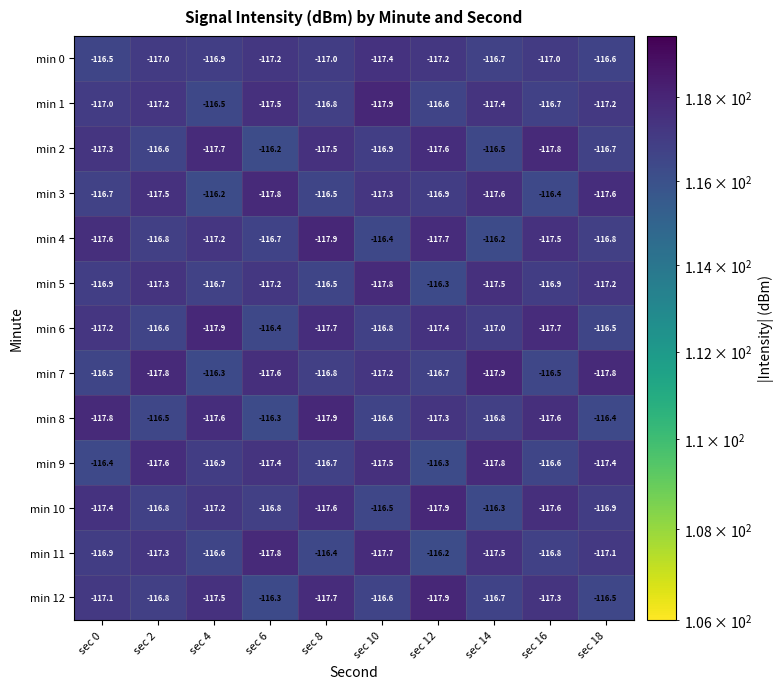

Between sec 6 and sec 14, which series saw the biggest shift?

min 6